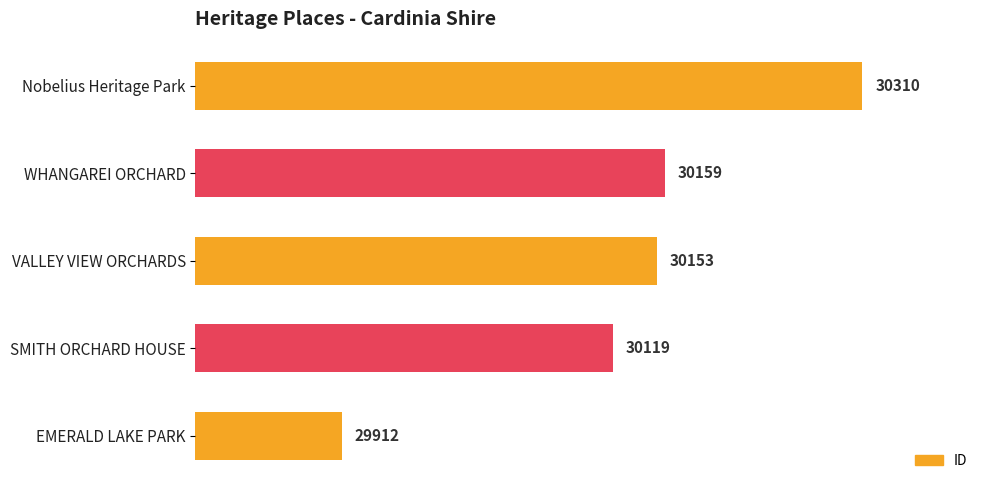

List the labels in order of value, smallest first.

EMERALD LAKE PARK, SMITH ORCHARD HOUSE, VALLEY VIEW ORCHARDS, WHANGAREI ORCHARD, Nobelius Heritage Park